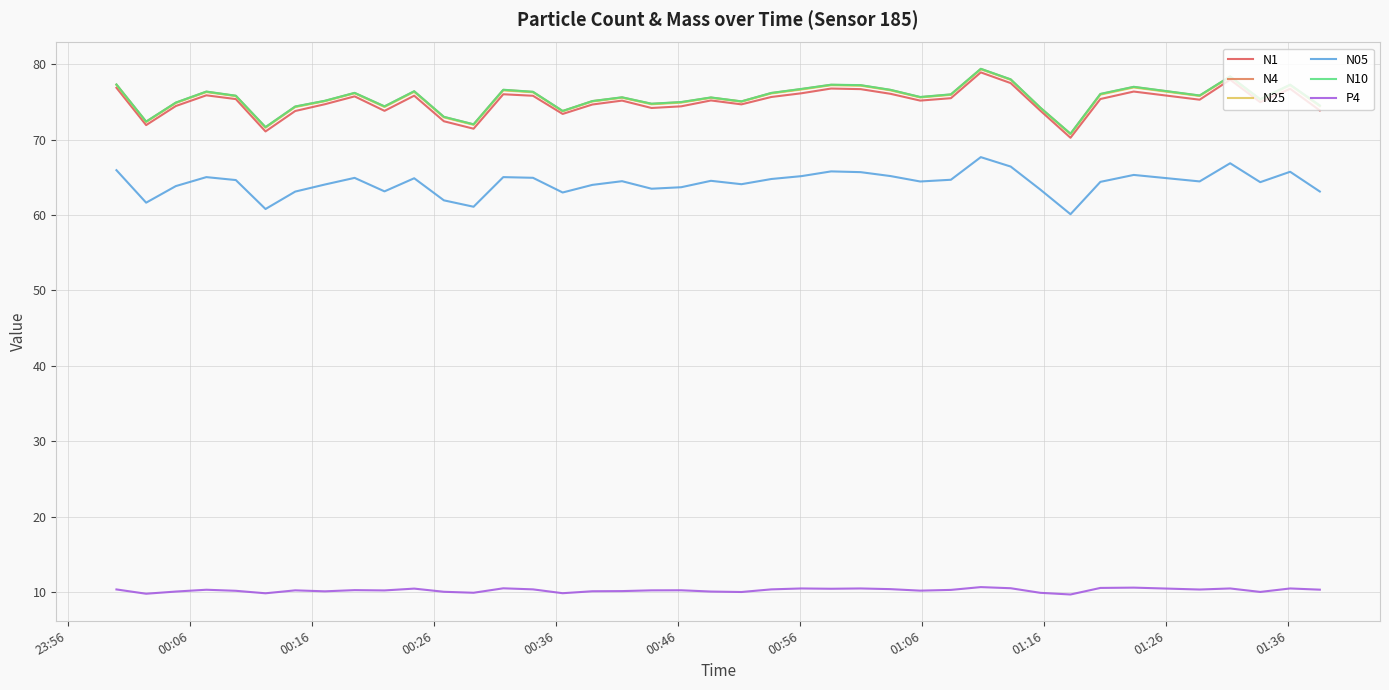

What is the minimum value shown in the chart?

9.7